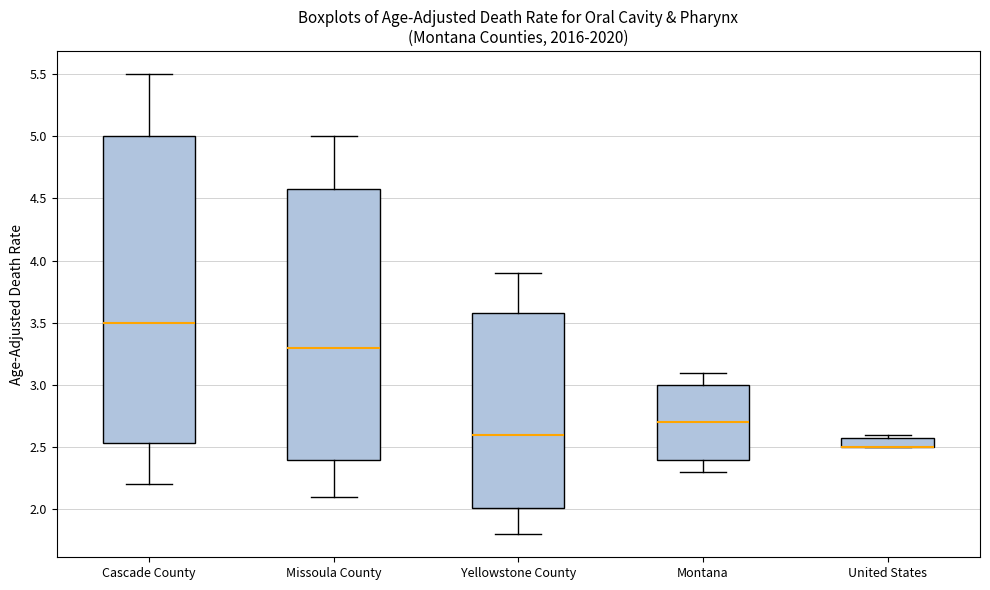

Reading left to right, transcribe this box plot: for each box, give where its median line is, the range the box spans, and where its two whiskers end, as read against the y-axis. The values are not printed on the chart, so give them approximately, as read against the axis.

Cascade County: median 3.50, box 2.55 to 5.00, whiskers 2.20 to 5.50
Missoula County: median 3.30, box 2.40 to 4.60, whiskers 2.10 to 5.00
Yellowstone County: median 2.60, box 2.00 to 3.60, whiskers 1.80 to 3.90
Montana: median 2.70, box 2.40 to 3.00, whiskers 2.30 to 3.10
United States: median 2.50 (drawn on the box's lower edge), box 2.50 to 2.60, whiskers 2.50 to 2.60 (just above the box's upper edge)